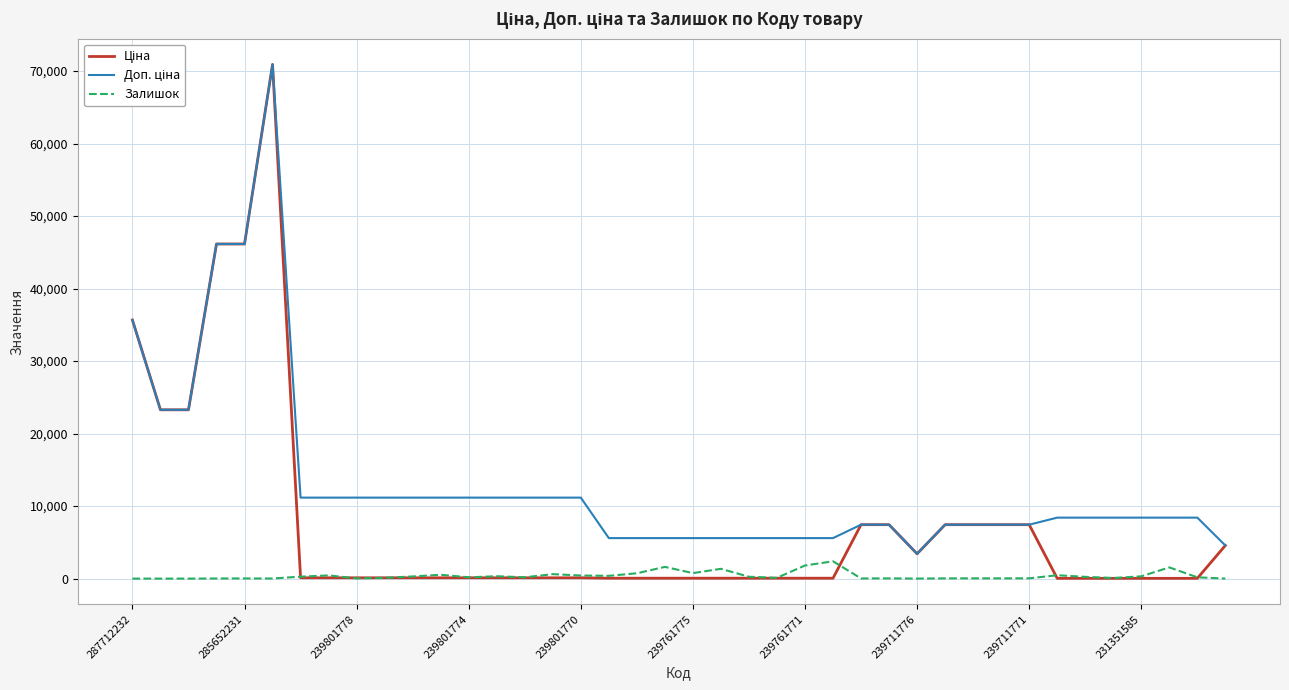

What is the sum of all Залишок values?

15895.0